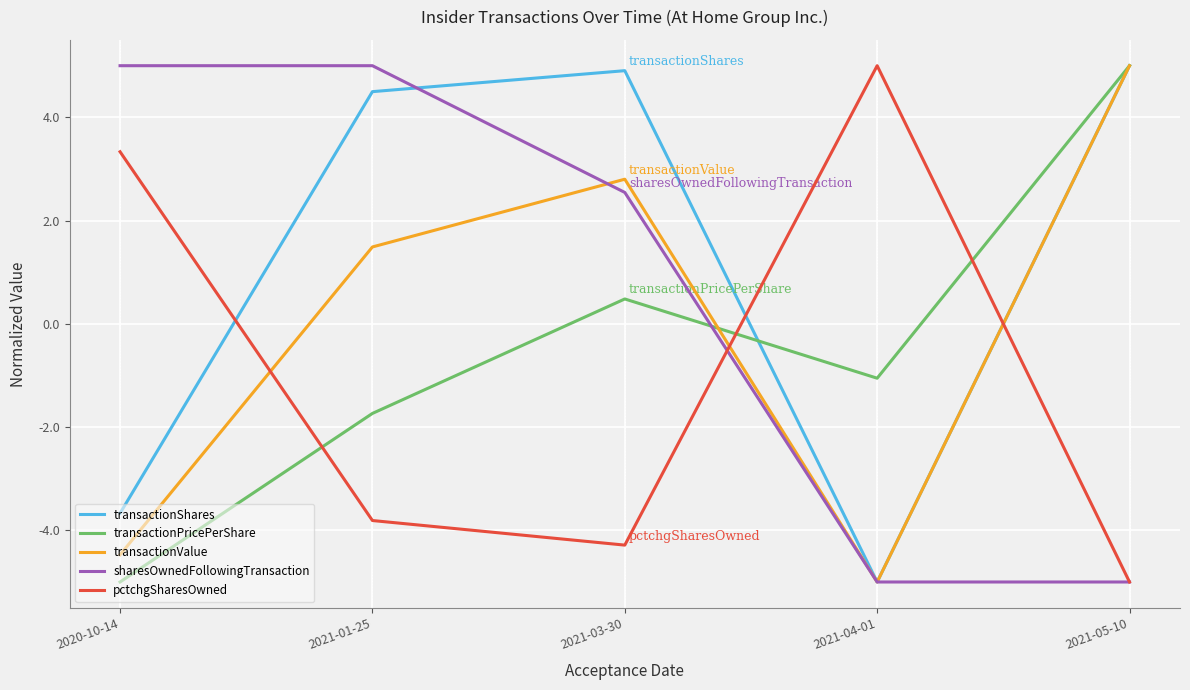

How many distinct data groups are displayed?

5